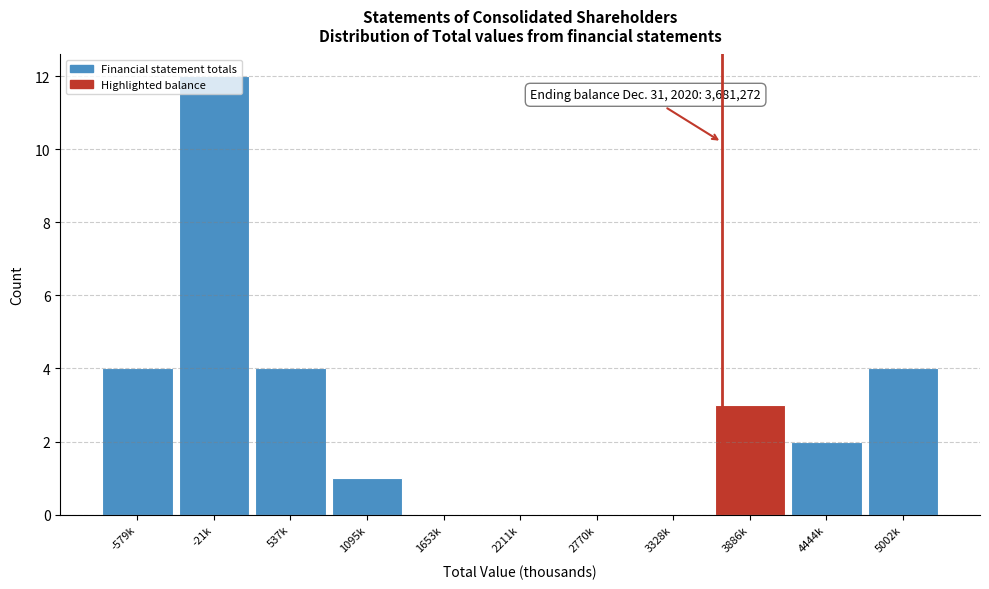

What is the sum of the values at 1653k and 5002k?

4